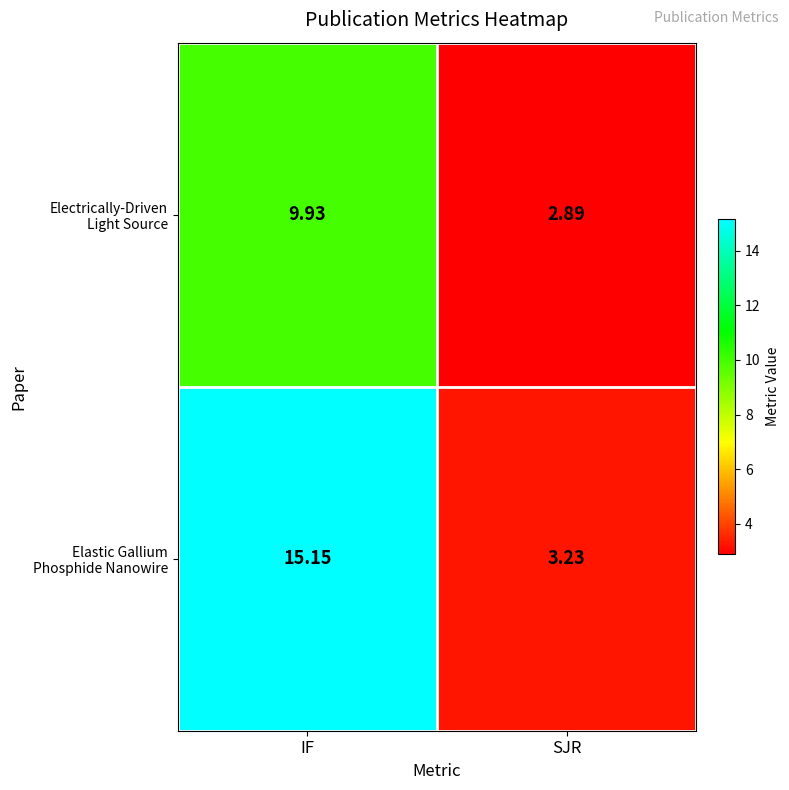

At which category is the sum across all series the highest?

IF